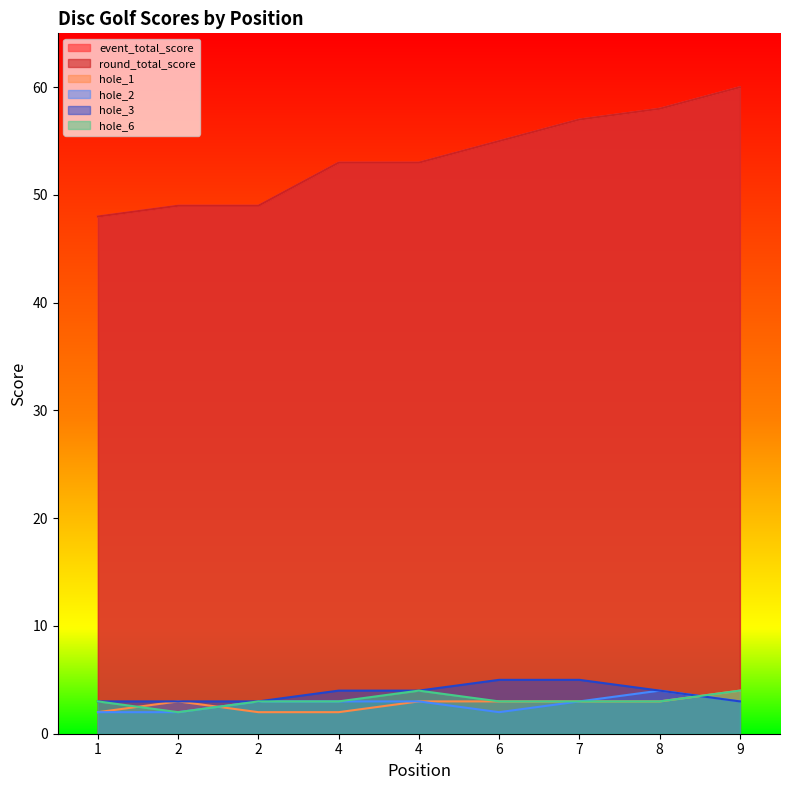

True or false: hole_3 has more than 0 interior local peaks.

False